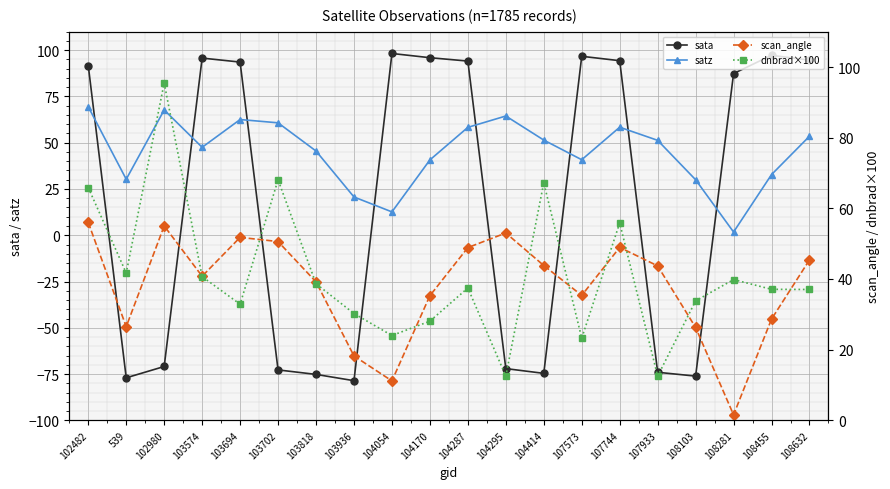

Reading left to right, extract all data points from this chart.

sata: 102482=91.7	539=-77.0	102980=-70.9	103574=95.7	103694=93.6	103702=-72.8	103818=-75.2	103936=-78.6	104054=98.2	104170=95.9	104287=94.1	104295=-72.1	104414=-74.6	107573=96.7	107744=94.3	107933=-74.0	108103=-76.1	108281=87.4	108455=97.2	108632=94.6
satz: 102482=69.4	539=30.3	102980=67.7	103574=47.5	103694=62.5	103702=60.7	103818=45.5	103936=20.7	104054=12.6	104170=40.7	104287=58.3	104295=64.4	104414=51.4	107573=40.8	107744=58.4	107933=51.3	108103=30.0	108281=1.7	108455=32.8	108632=53.5
scan_angle: 102482=56.0	539=26.5	102980=55.0	103574=40.8	103694=51.8	103702=50.6	103818=39.2	103936=18.2	104054=11.2	104170=35.3	104287=48.9	104295=53.0	104414=43.8	107573=35.4	107744=48.9	107933=43.7	108103=26.3	108281=1.5	108455=28.7	108632=45.4
dnbrad×100: 102482=65.9	539=41.7	102980=95.5	103574=40.7	103694=32.9	103702=68.1	103818=38.7	103936=30.2	104054=24.0	104170=28.1	104287=37.5	104295=12.5	104414=67.2	107573=23.3	107744=55.9	107933=12.5	108103=33.8	108281=39.8	108455=37.1	108632=37.0